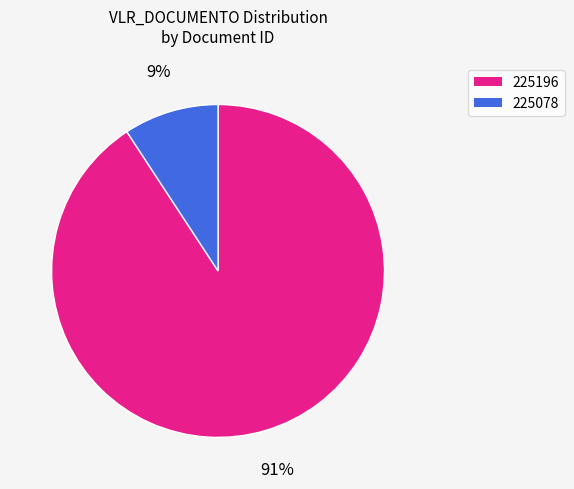

Does 225078 represent more than half of the total?

No